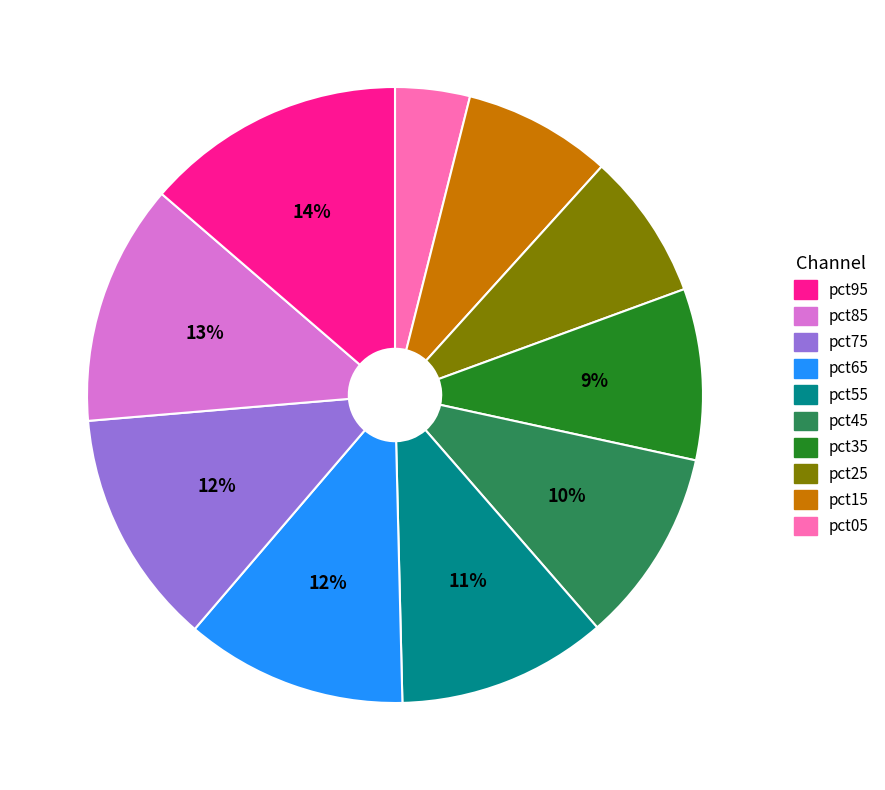

How many slices are in this pie chart?

10